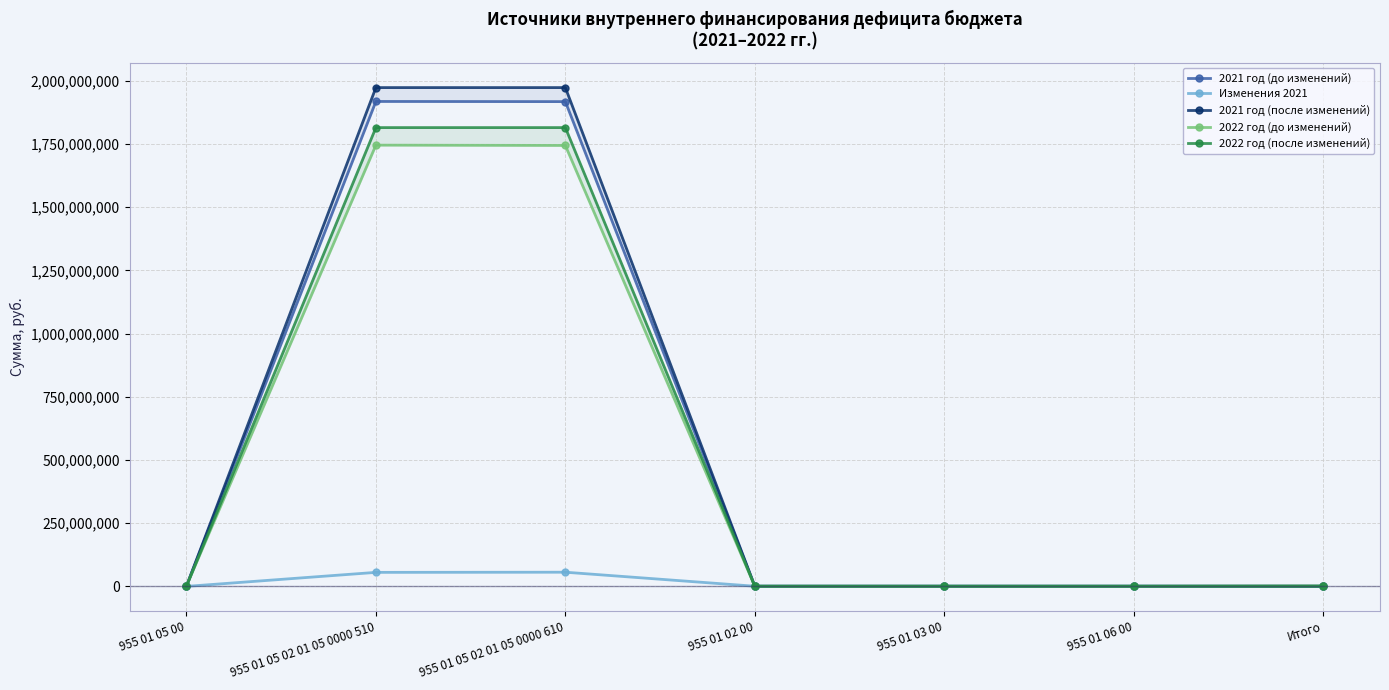

True or false: 2022 год (после изменений) and 2021 год (до изменений) cross at least once.

False